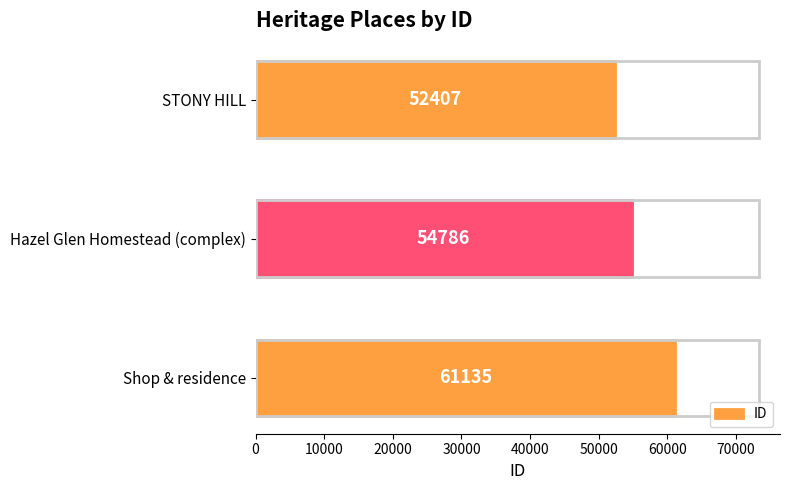

Reading top to bottom, transcribe all the data shown in this chart.

52407	54786	61135